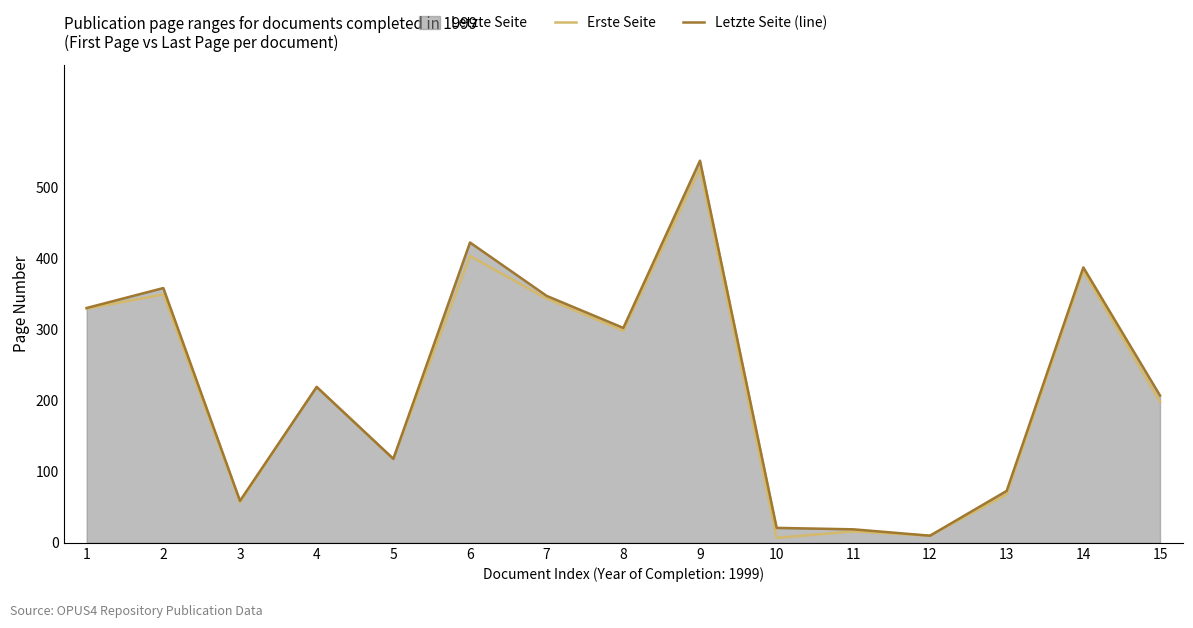

At how many categories does at least one series exceed 224?

7